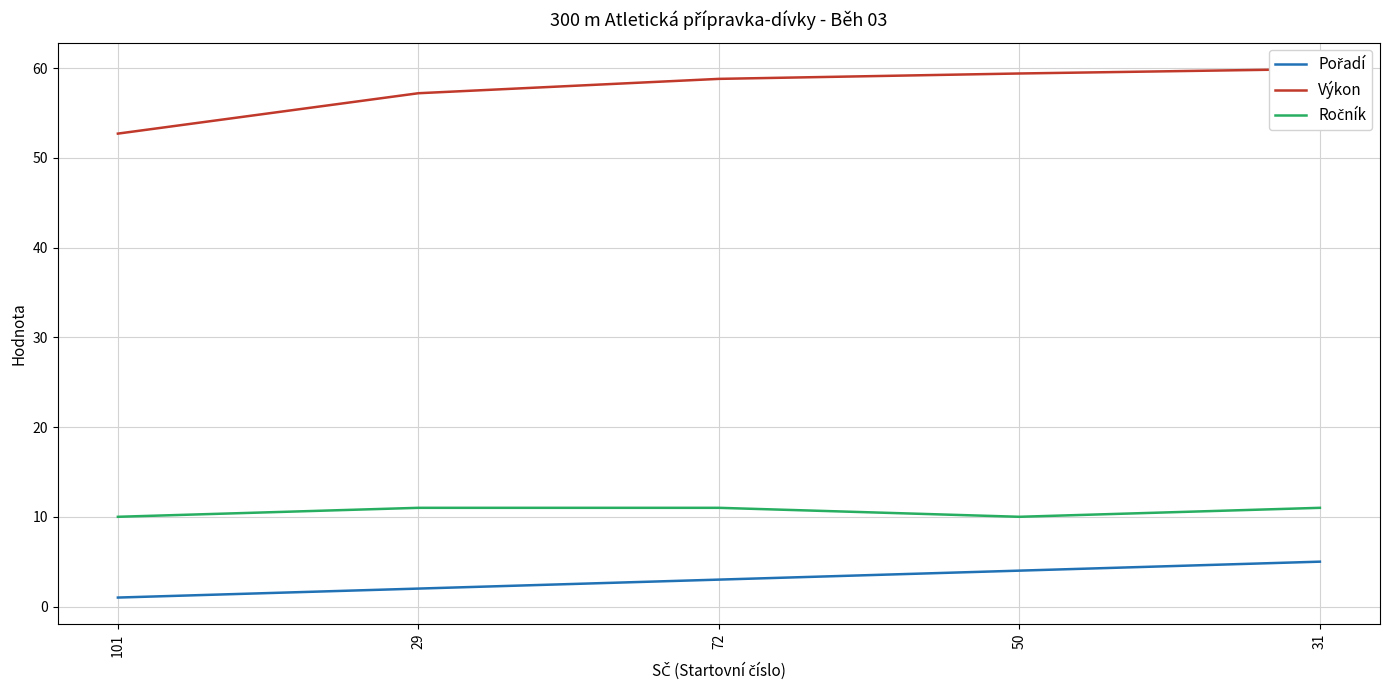

The value of Ročník at 72 is 11.0. True or false?

True